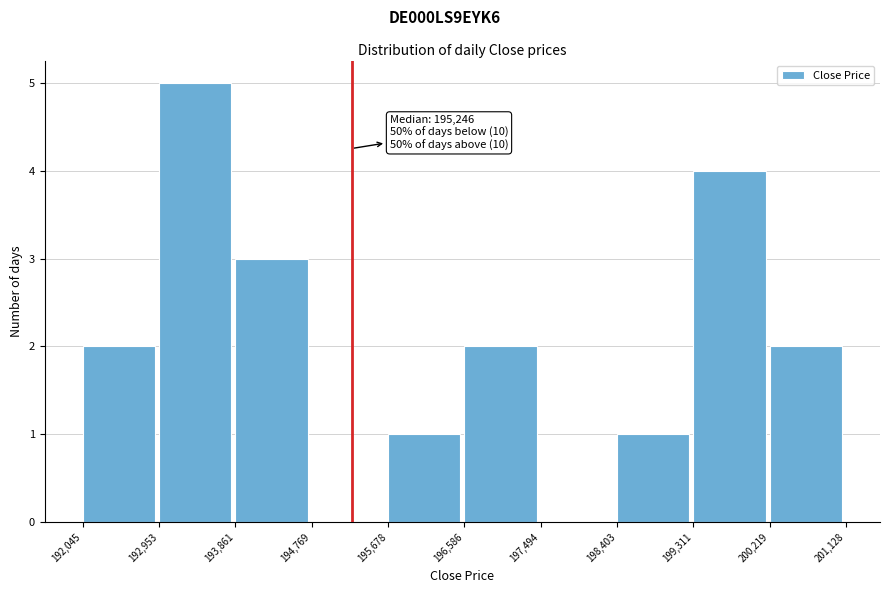

Over which range of the x-axis is the bar tallest?

192,953 to 193,861